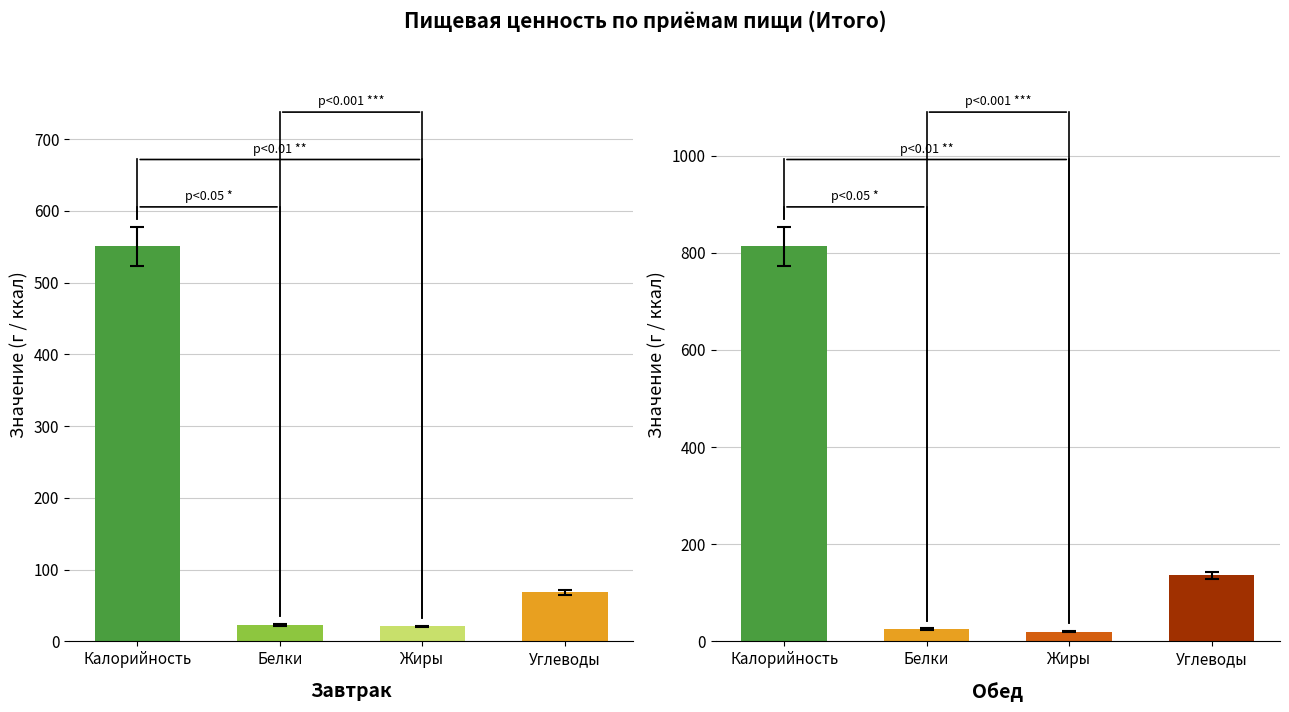

Read the Завтрак value at Жиры.

21.1